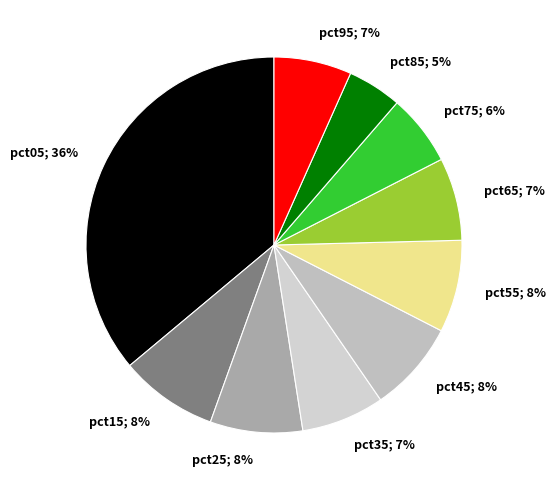

How many slices are in this pie chart?

10